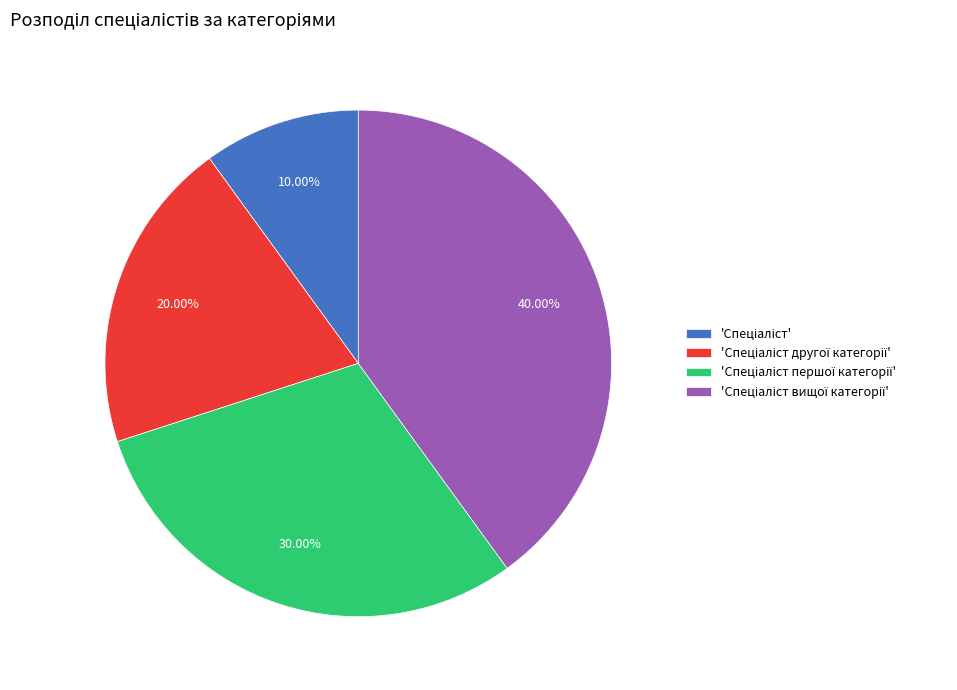

Is there a majority slice in this chart?

No